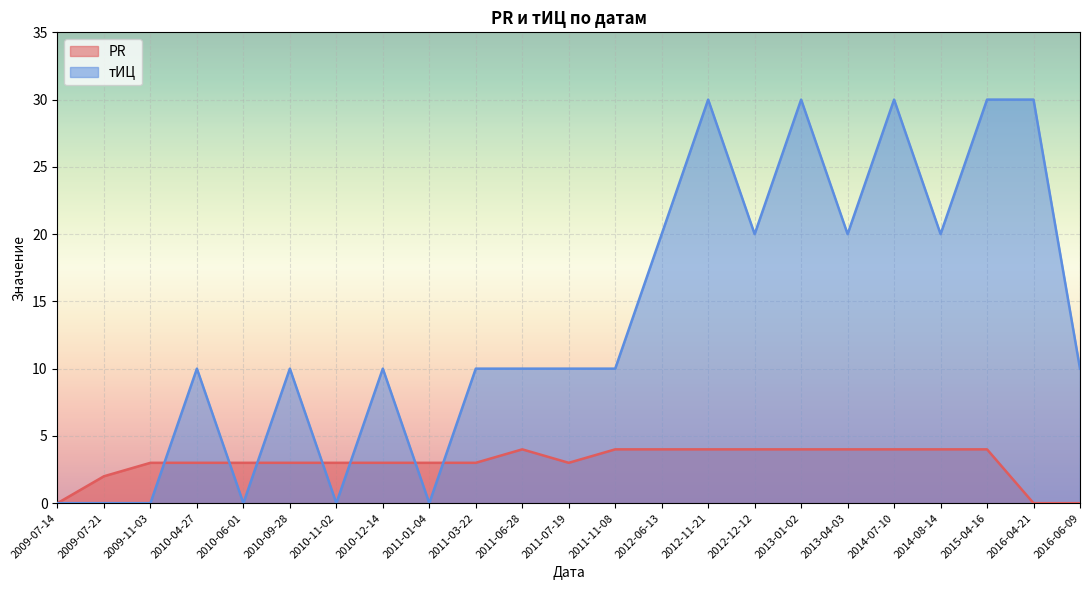

What is the difference between the second highest and minimum values in the тИЦ series?

30